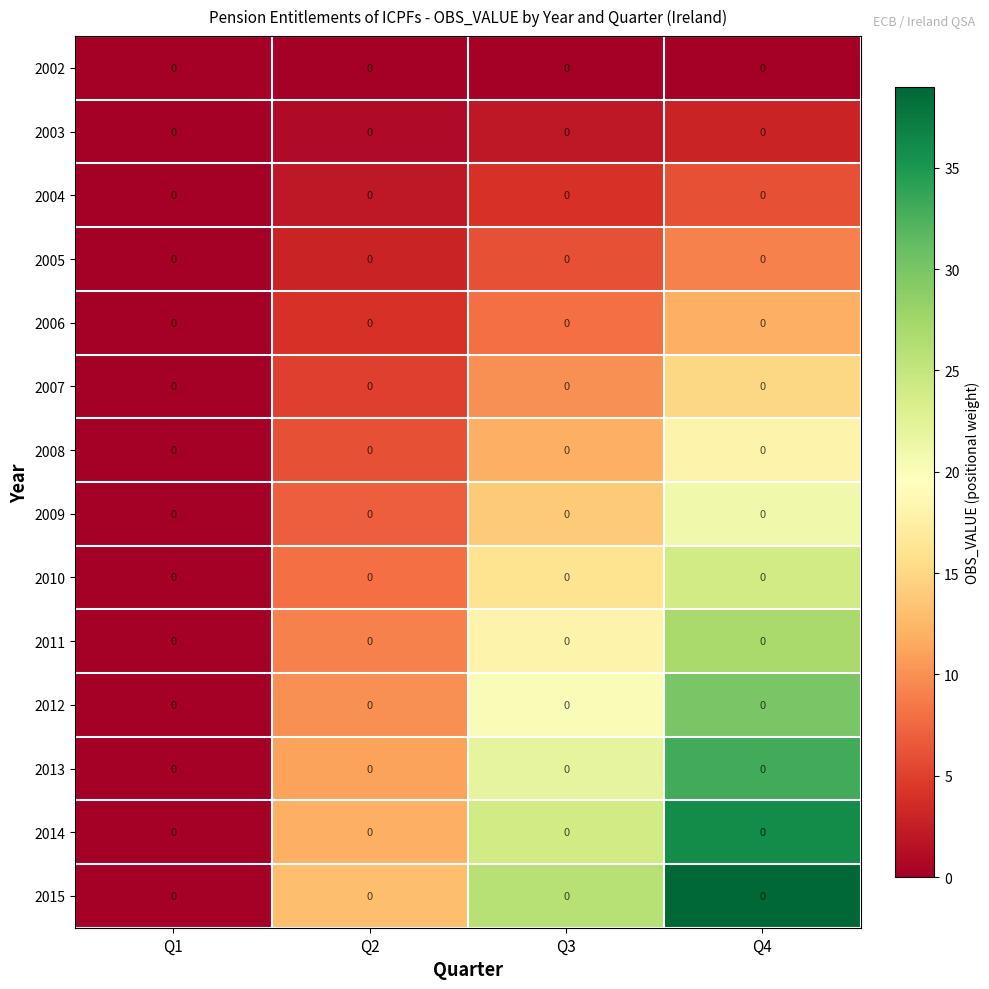

Count the number of categories in the chart.

4